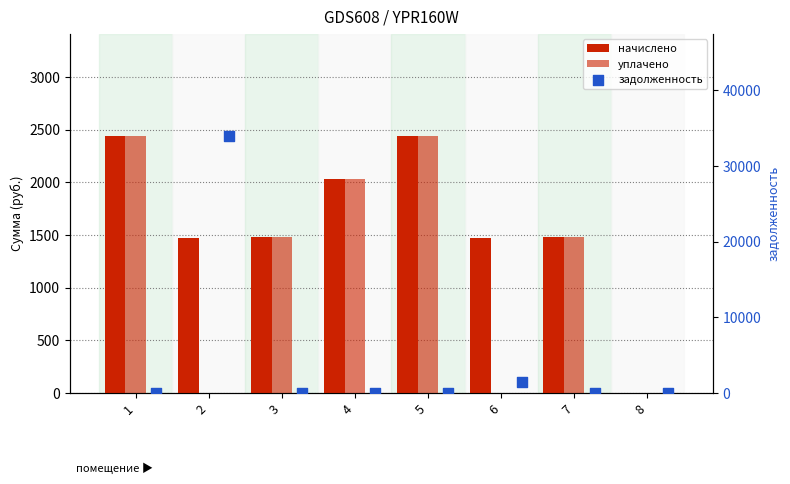

At which category is the sum across all series the highest?

2